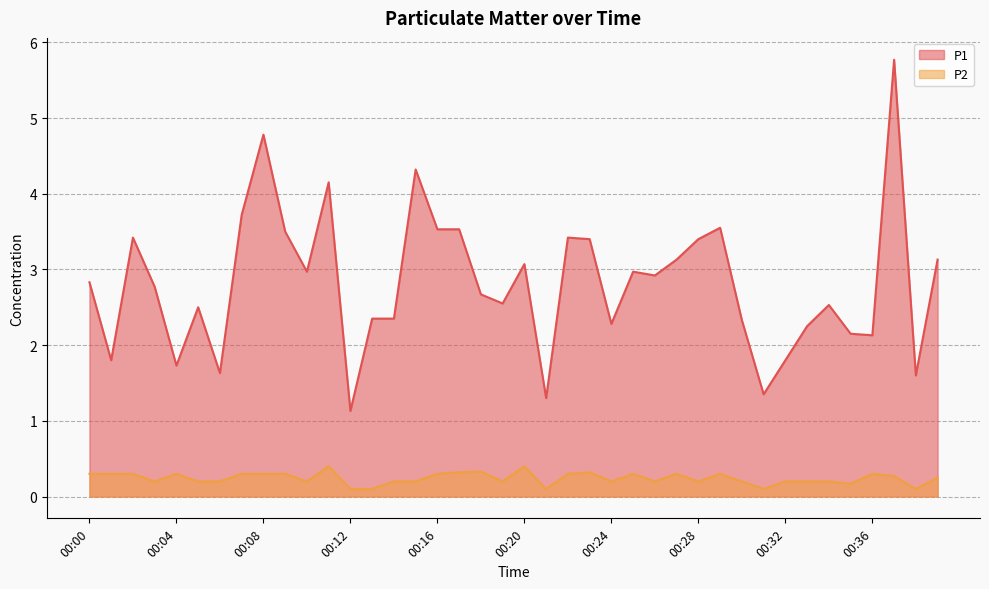

Reading left to right, what are all the values shown in this chart?

P1: 2.8	1.8	3.4	2.8	1.7	2.5	1.6	3.7	4.8	3.5	3.0	4.2	1.1	2.4	2.4	4.3	3.5	3.5	2.7	2.5	3.1	1.3	3.4	3.4	2.3	3.0	2.9	3.1	3.4	3.5	2.3	1.4	1.8	2.2	2.5	2.1	2.1	5.8	1.6	3.1
P2: 0.3	0.3	0.3	0.2	0.3	0.2	0.2	0.3	0.3	0.3	0.2	0.4	0.1	0.1	0.2	0.2	0.3	0.3	0.3	0.2	0.4	0.1	0.3	0.3	0.2	0.3	0.2	0.3	0.2	0.3	0.2	0.1	0.2	0.2	0.2	0.2	0.3	0.3	0.1	0.2